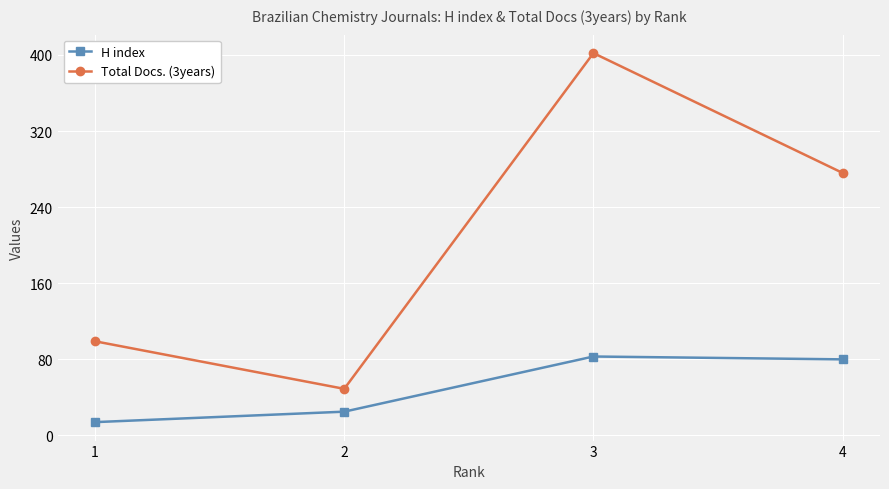

Is this an area chart (filled region under the line)?

No